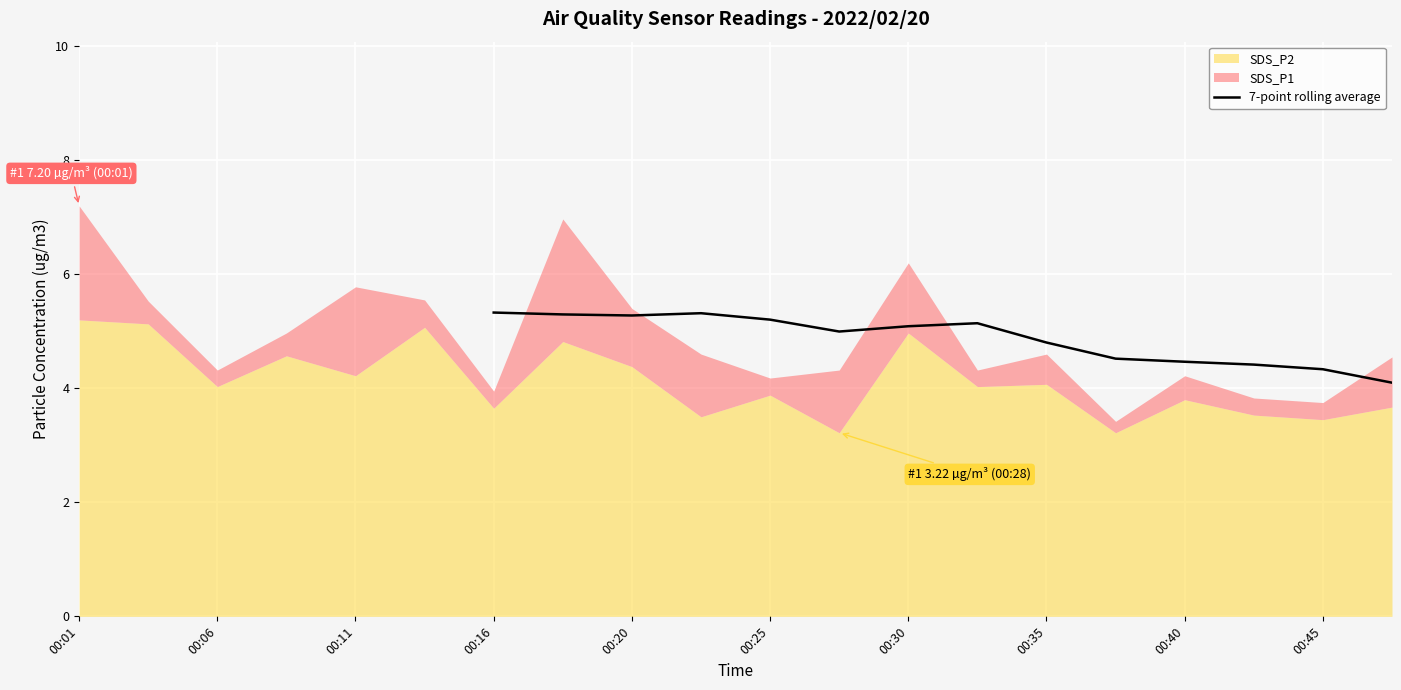

The value of 7-point rolling average at 00:30 is 1.4. True or false?

False